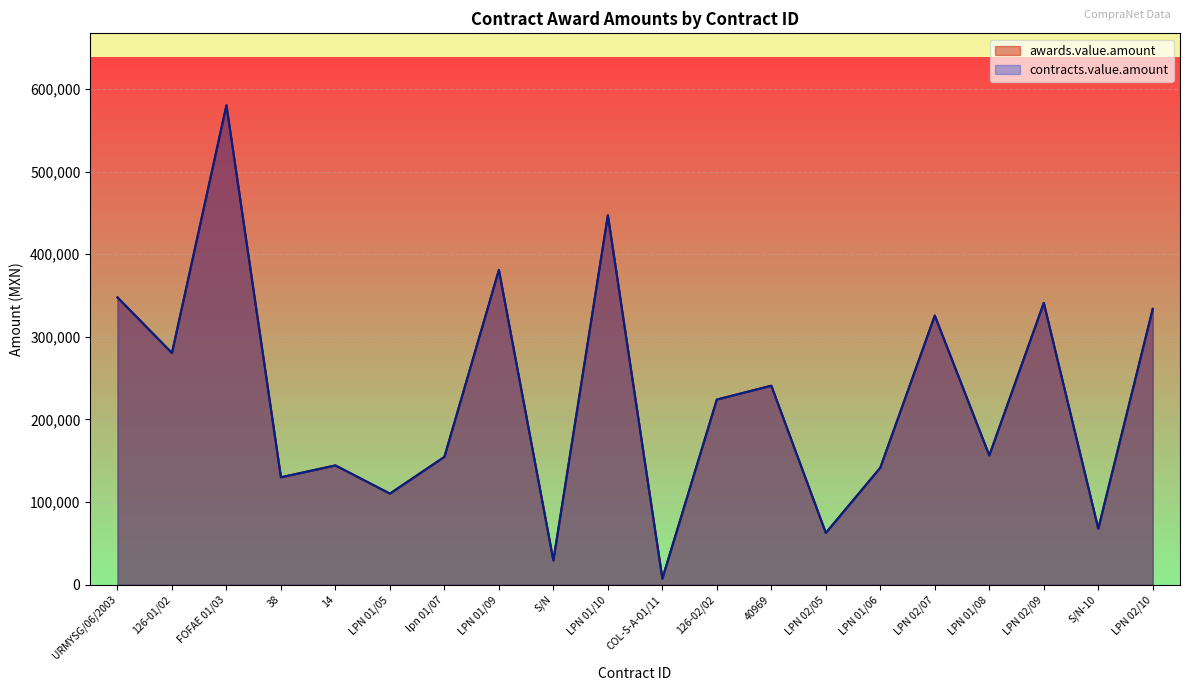

How many lines are shown in the chart?

2